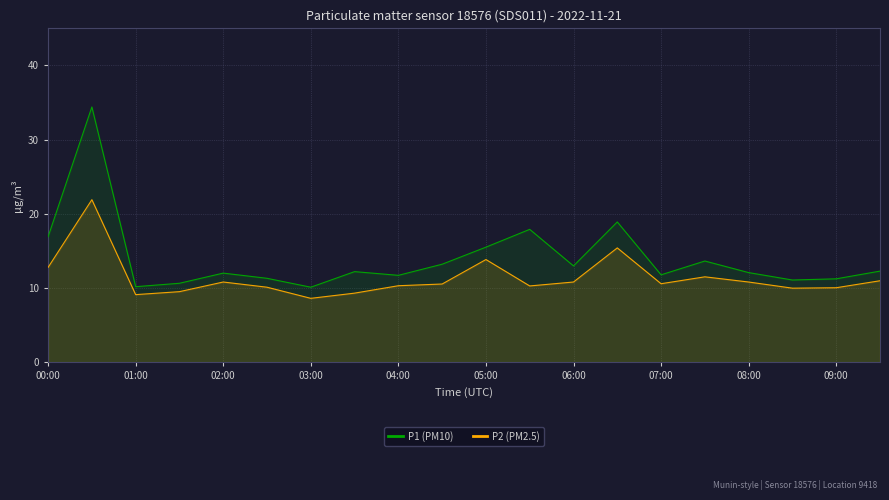

Which series has the largest total across all categories?

P1 (PM10)